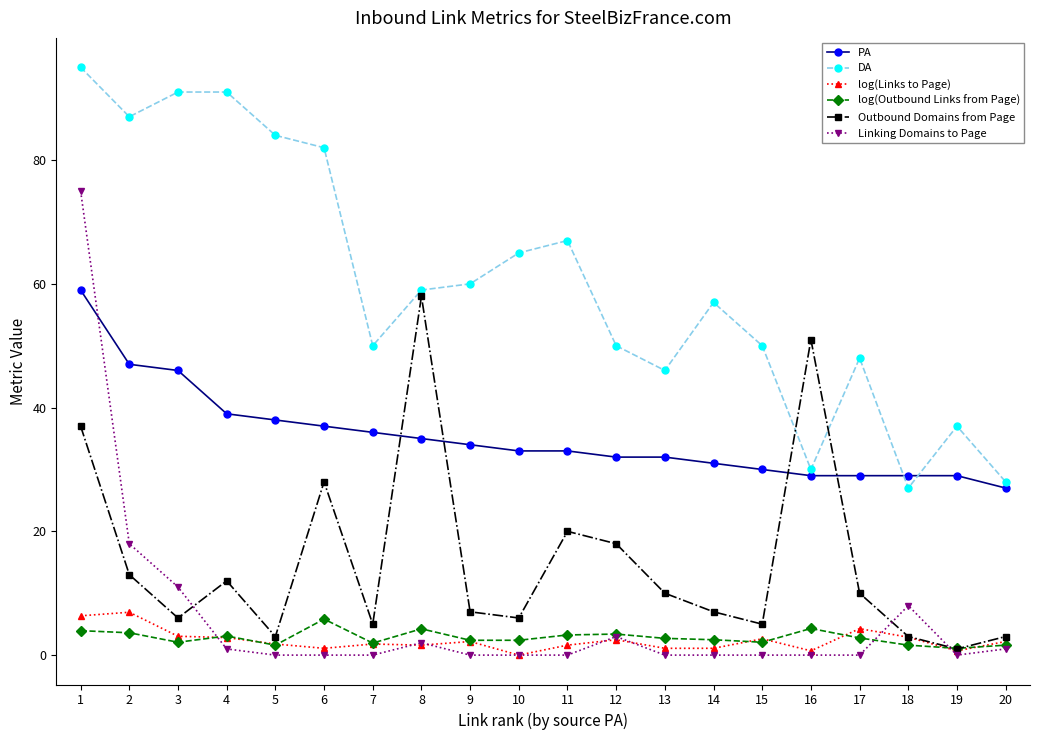

What is the minimum value for PA?

27.0